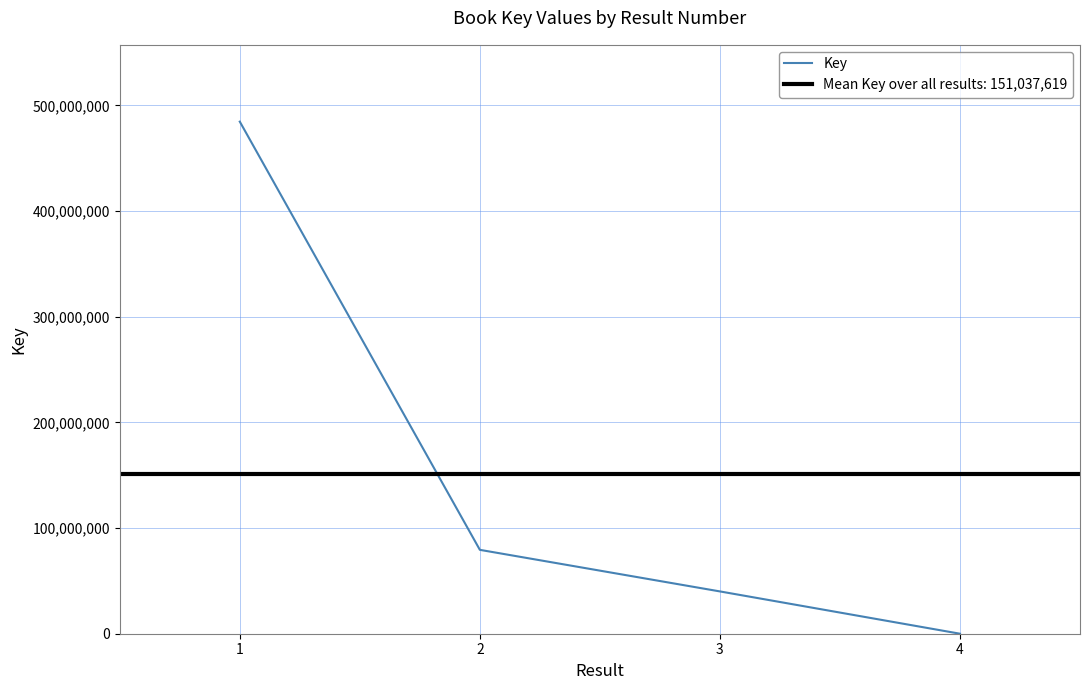

True or false: there are more than 2 points higher than both neighbors.

False